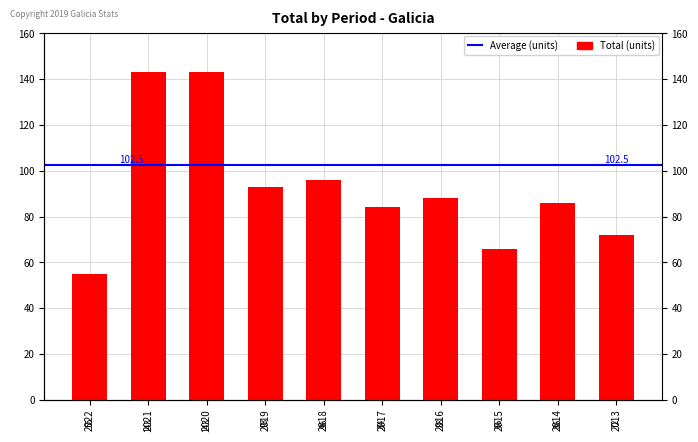

At which label is the value closest to 99?

2018